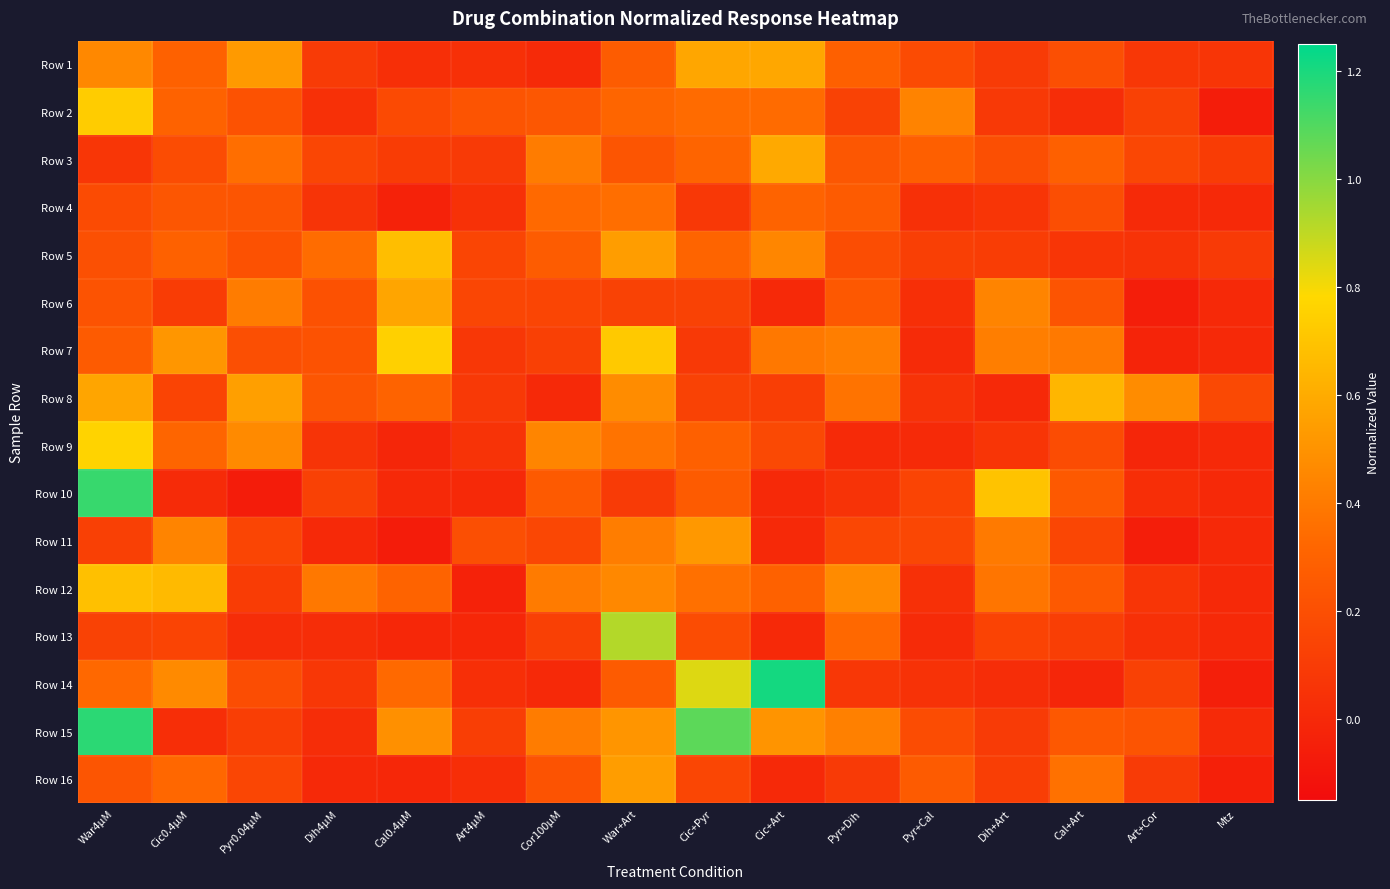

List the series in order of their peak value, highest first.

Row 14, Row 15, Row 10, Row 13, Row 9, Row 7, Row 2, Row 12, Row 5, Row 8, Row 3, Row 1, Row 6, Row 16, Row 11, Row 4